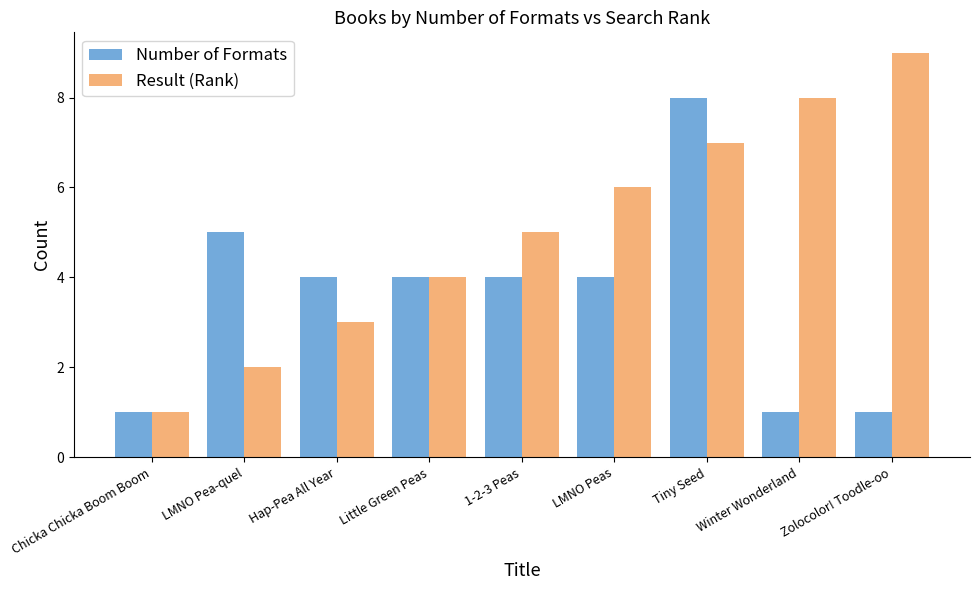

Rank the series by their maximum value, from highest to lowest.

Result (Rank), Number of Formats